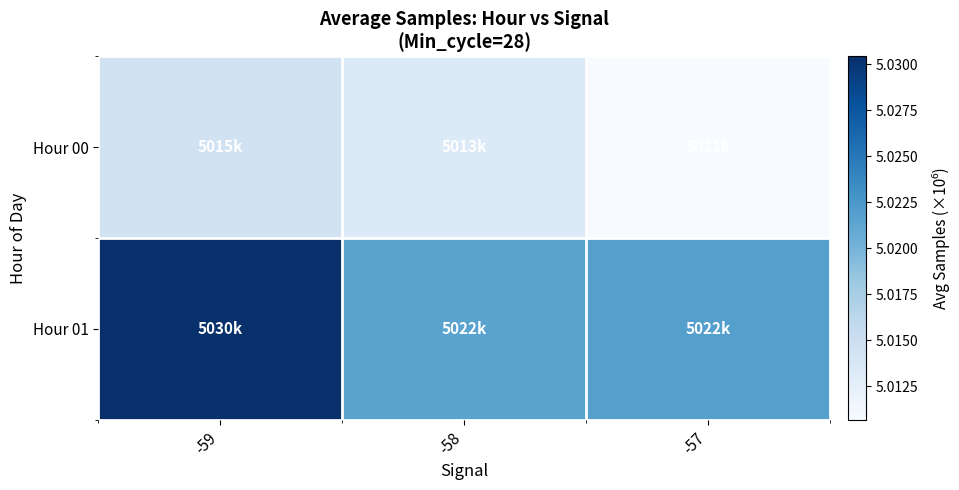

Which series has the largest total across all categories?

Hour 01